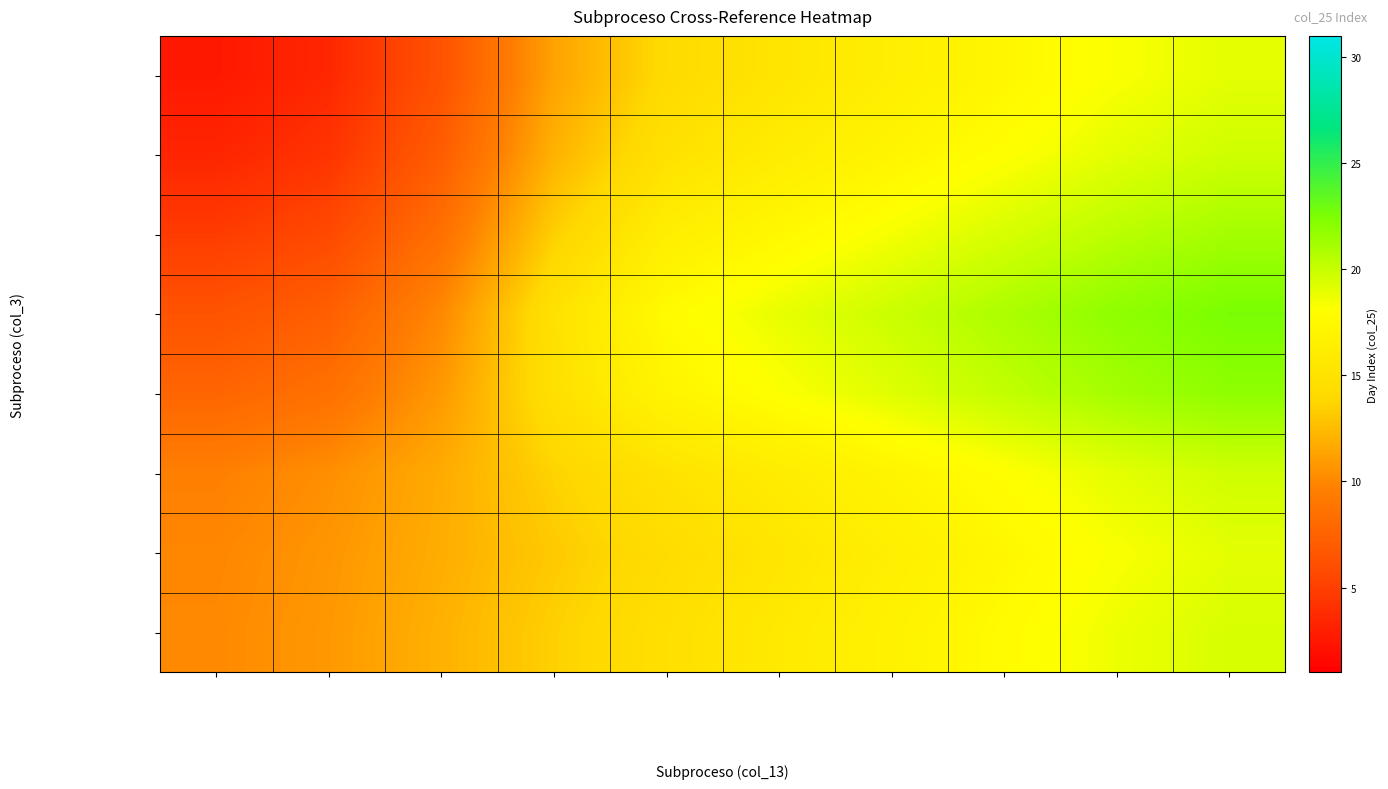

Rank the series by their maximum value, from highest to lowest.

Gestión Documental, Procesos Disciplinario…, Políticas de Desarroll…, Políticas de Agua y Sa…, Conceptos Jurídicos, Normativa de Desarroll…, Normativa de Vivienda, Políticas de Vivienda